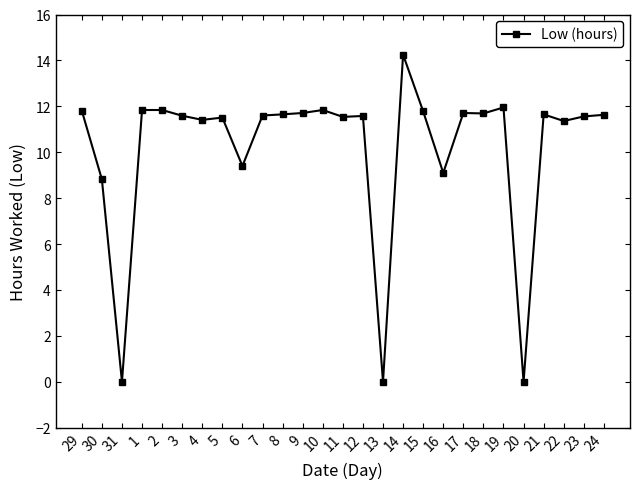

Count the number of categories in the chart.

27